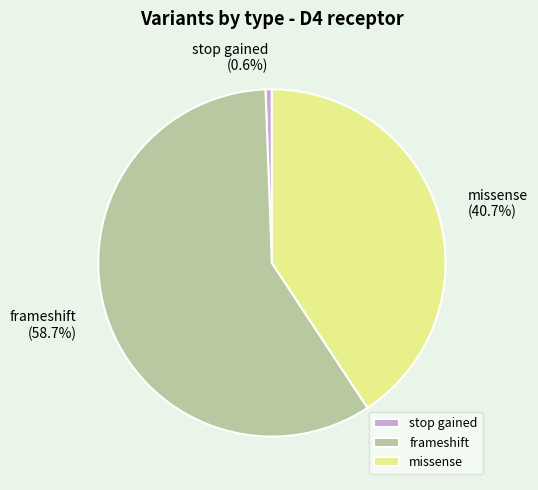

Which slice is the largest?

frameshift